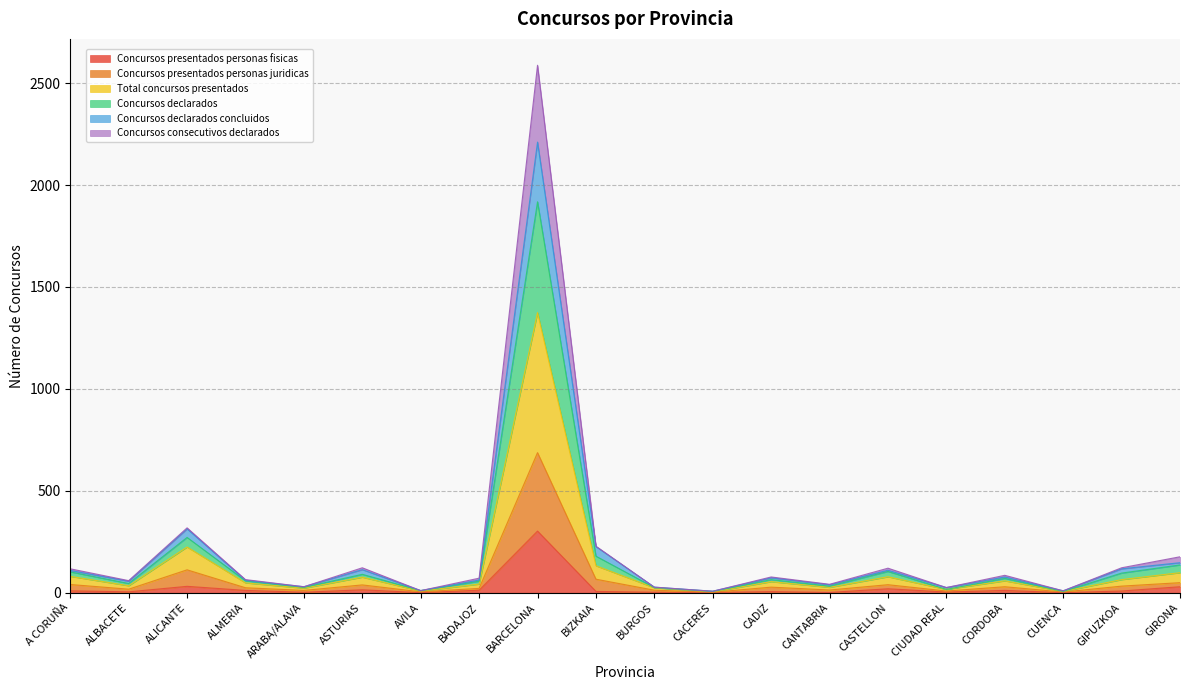

Between ALMERIA and CADIZ, which is larger?

ALMERIA